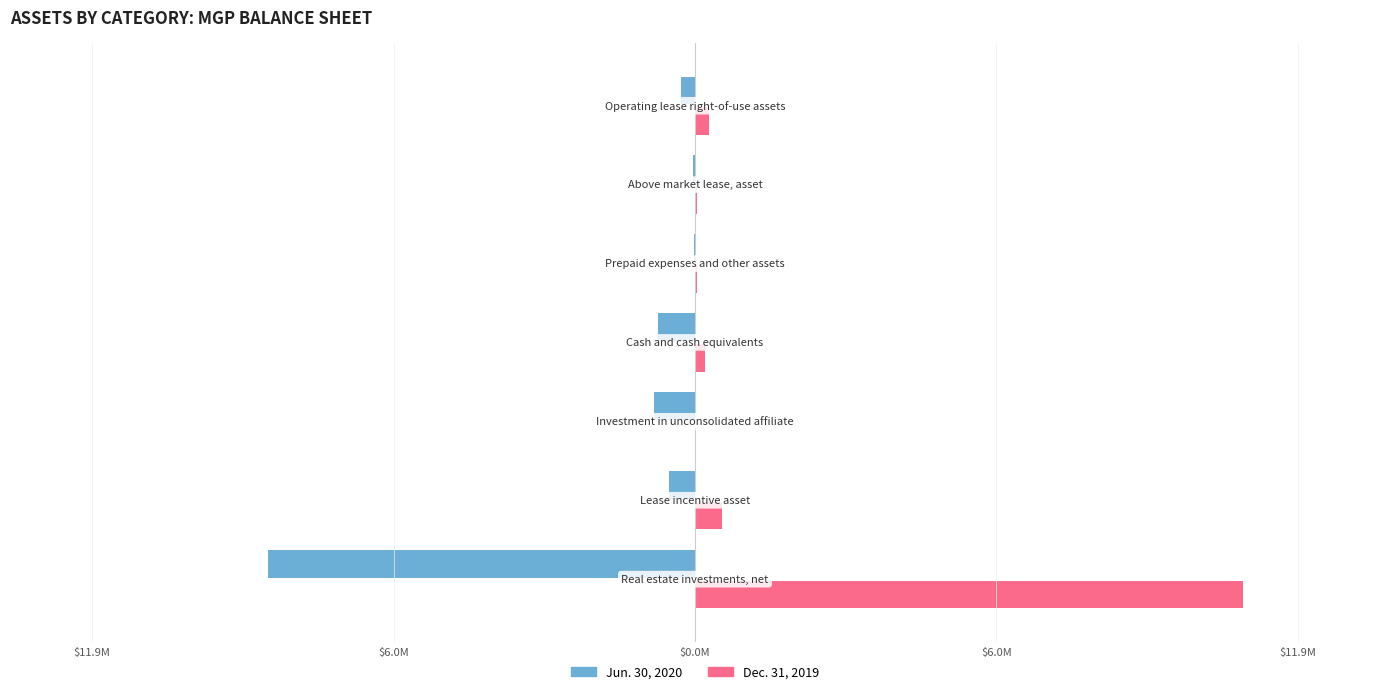

What are all the series names shown in the legend?

Jun. 30, 2020, Dec. 31, 2019